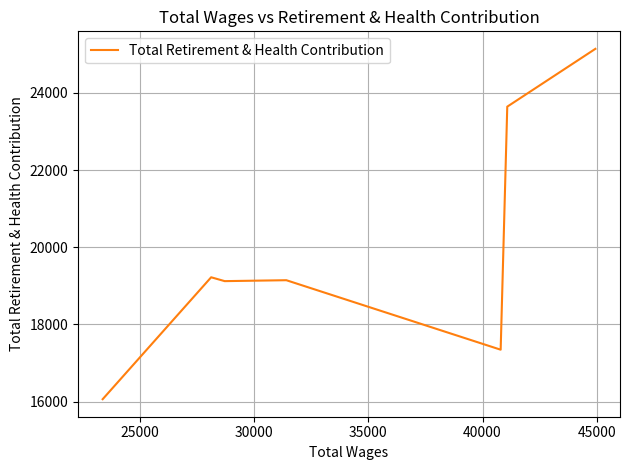

The chart shows a value of 28349 at 40000. True or false?

False